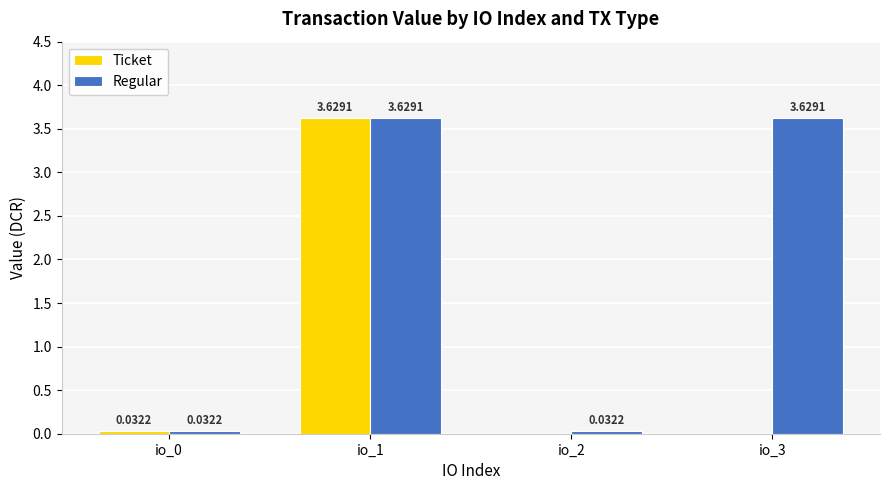

How many series are shown in this chart?

2